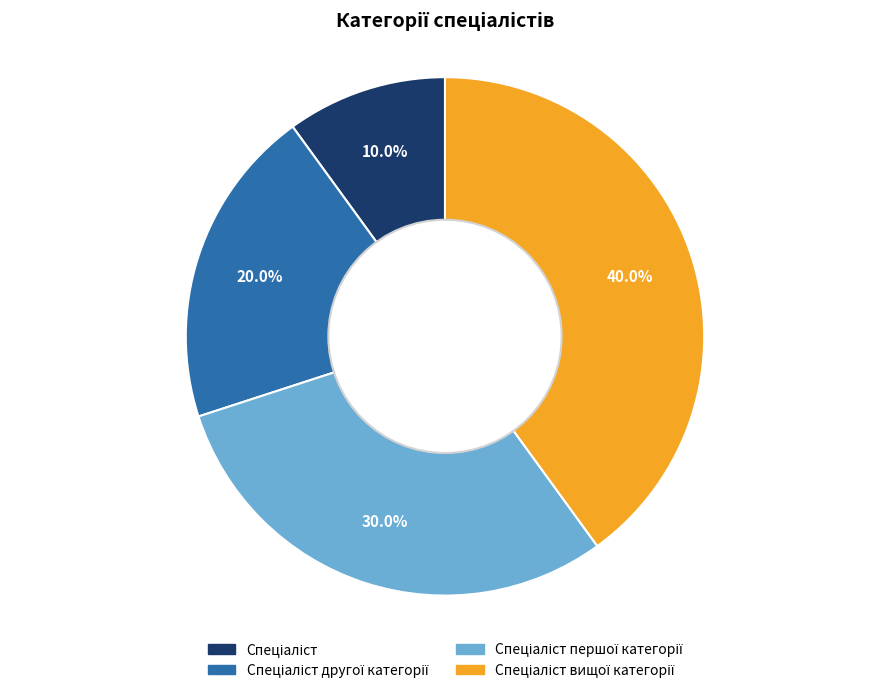

Is there any slice that represents more than half of the pie?

No